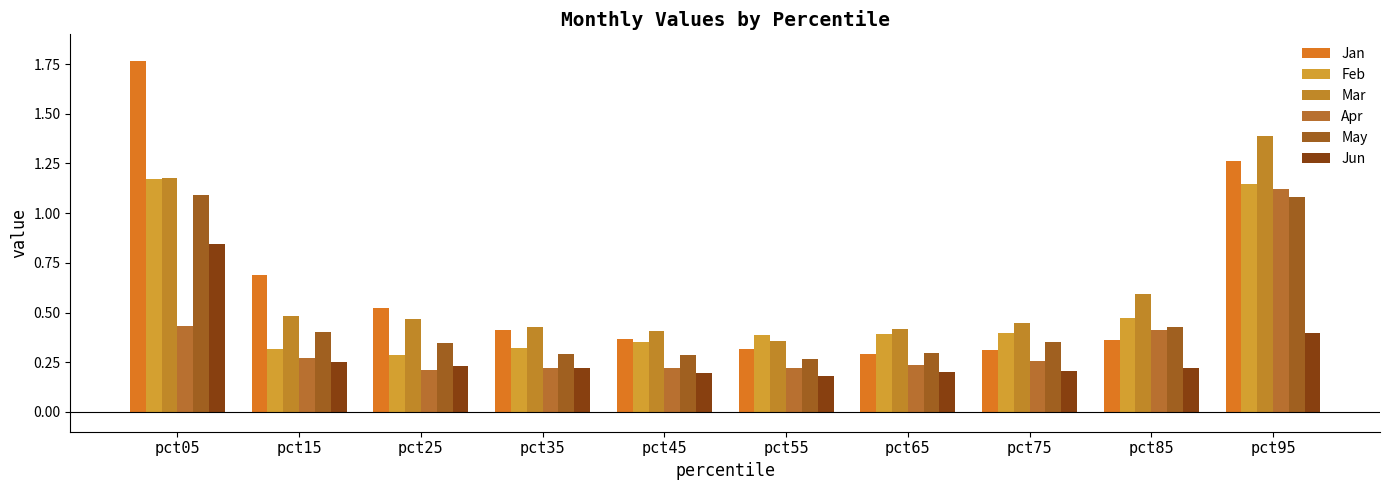

How many bars are there in total?

60